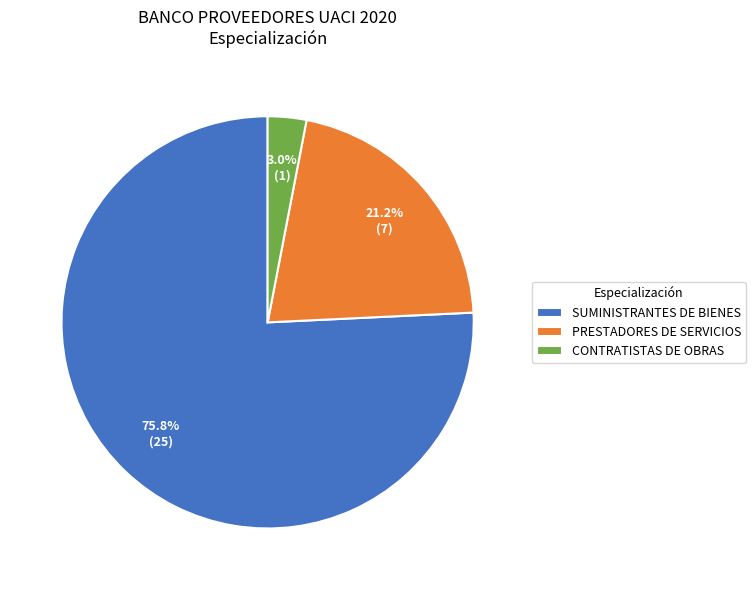

Is SUMINISTRANTES DE BIENES the majority of the pie?

Yes